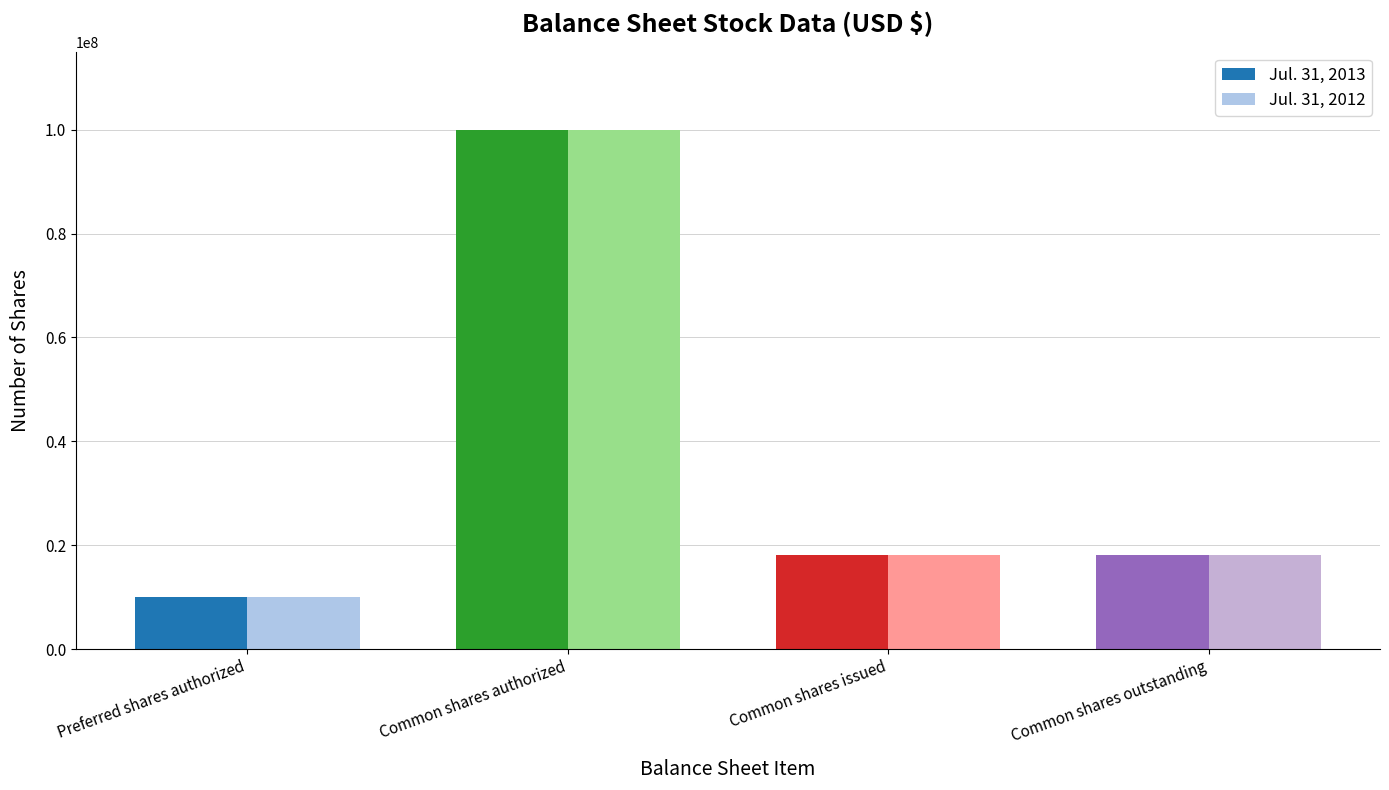

Read the Jul. 31, 2013 value at Preferred shares authorized, to the nearest 10.

10000000